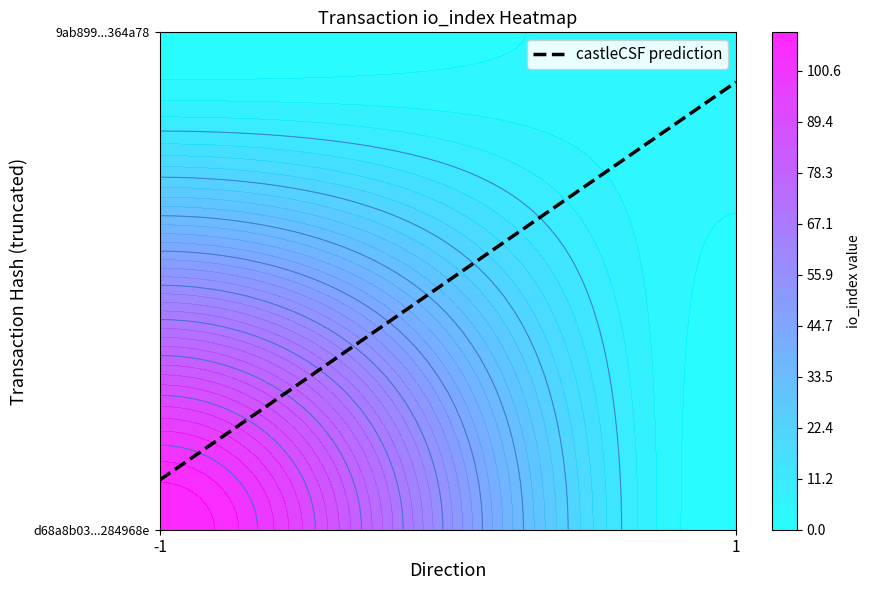

True or false: 9ab899753cf9a4117815238b550b2078a364a78 has a value of 4 at io_index.

True